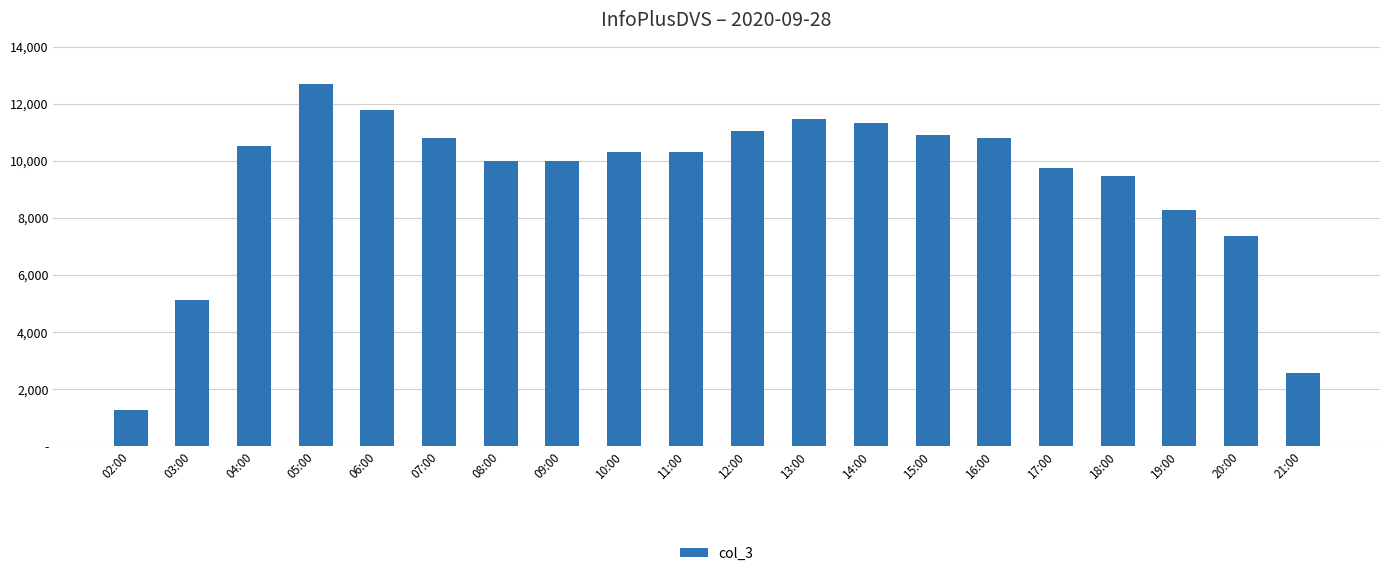

At which label does the data first exceed 10304?

04:00